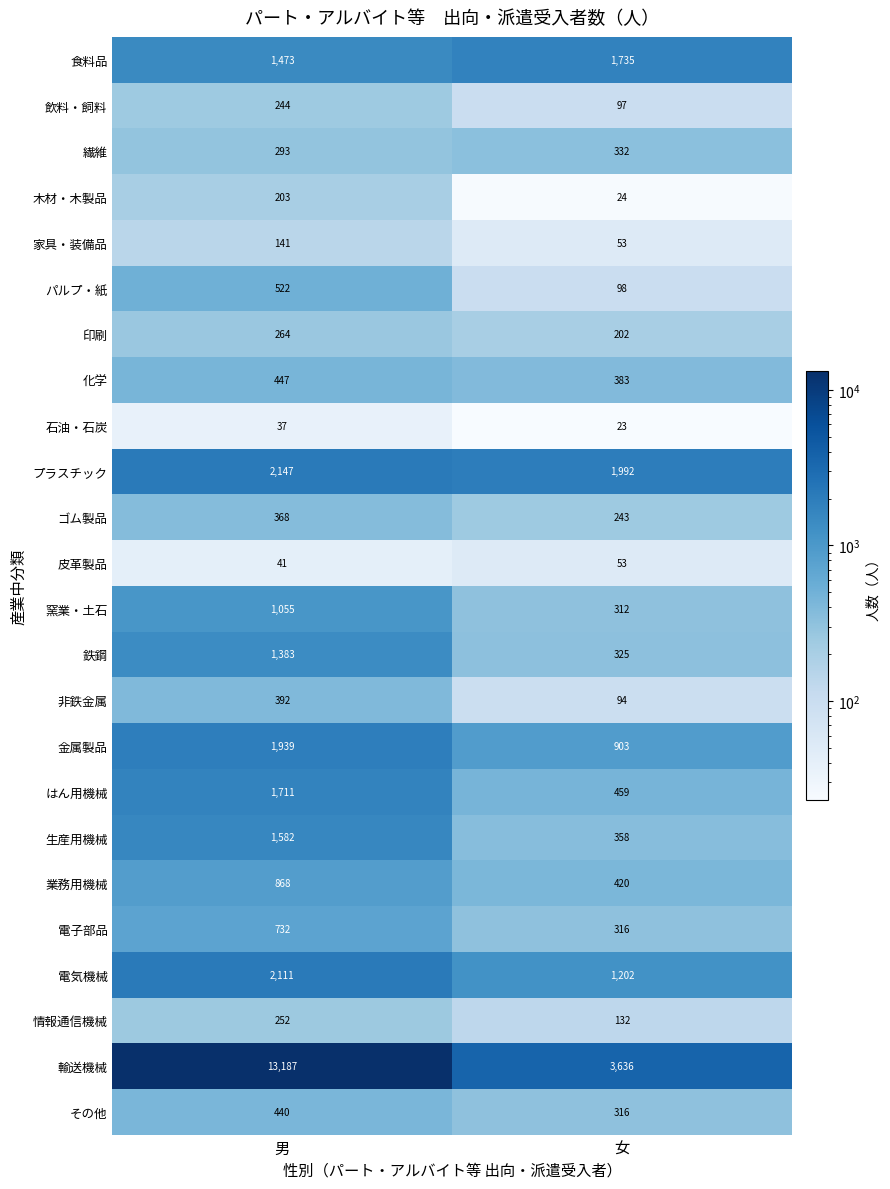

What is the maximum value for 窯業・土石?

1055